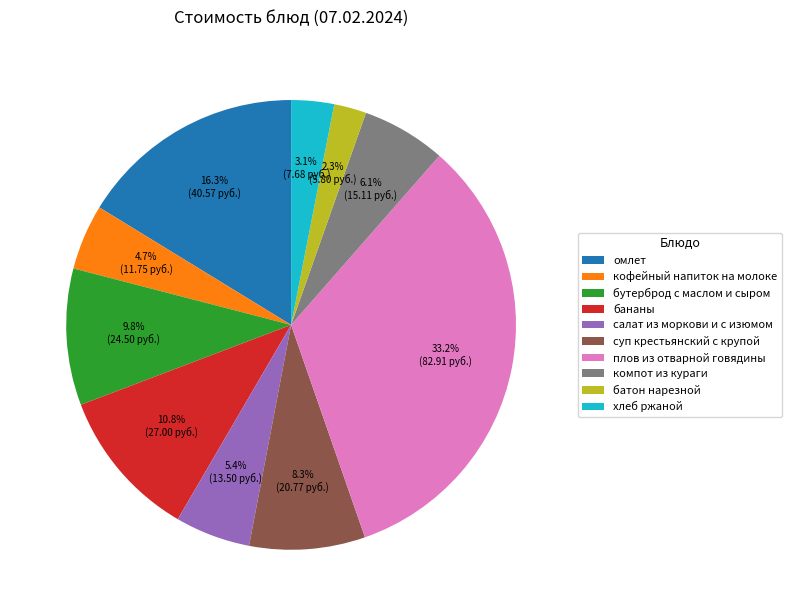

What percentage do бананы and кофейный напиток на молоке together represent?

15.5%